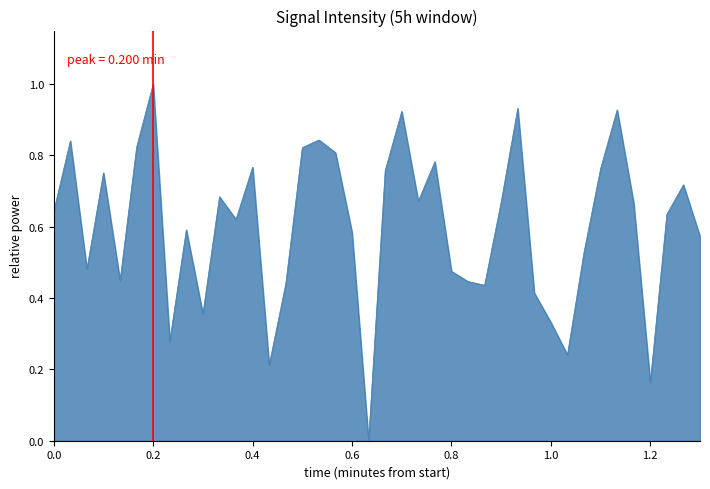

What is the greatest value displayed?

1.0